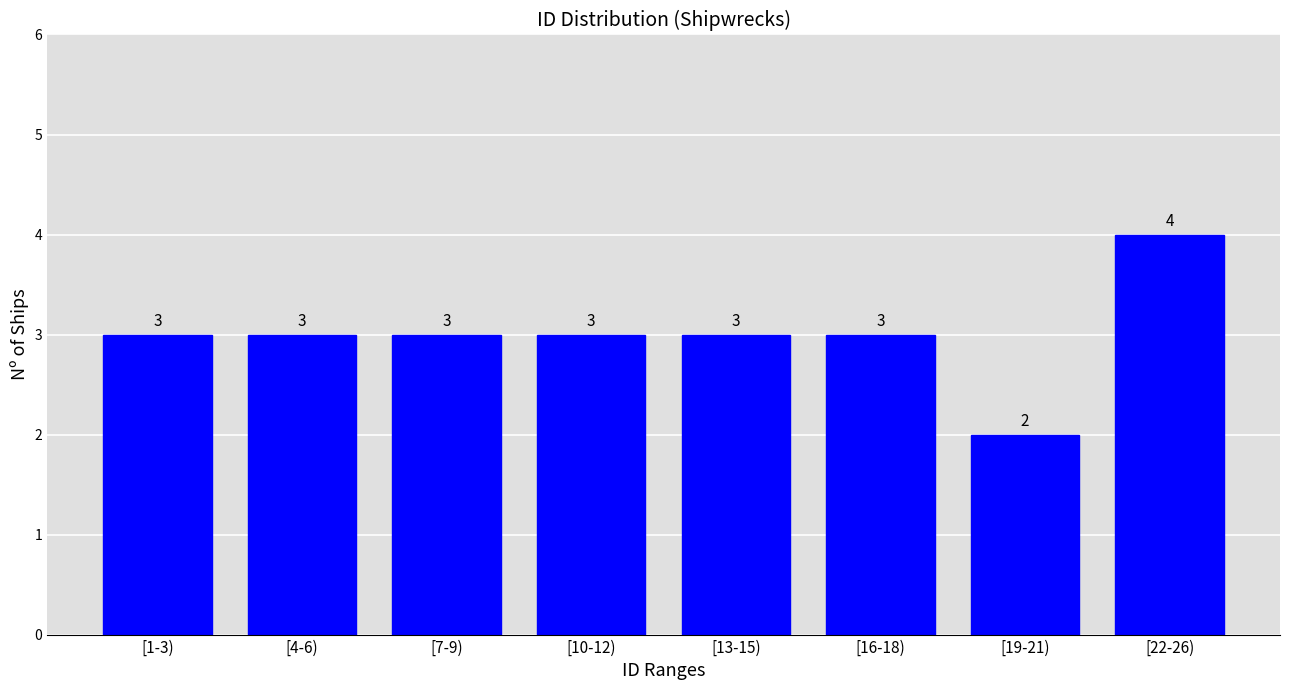

Reading left to right, extract all data points from this chart.

3	3	3	3	3	3	2	4